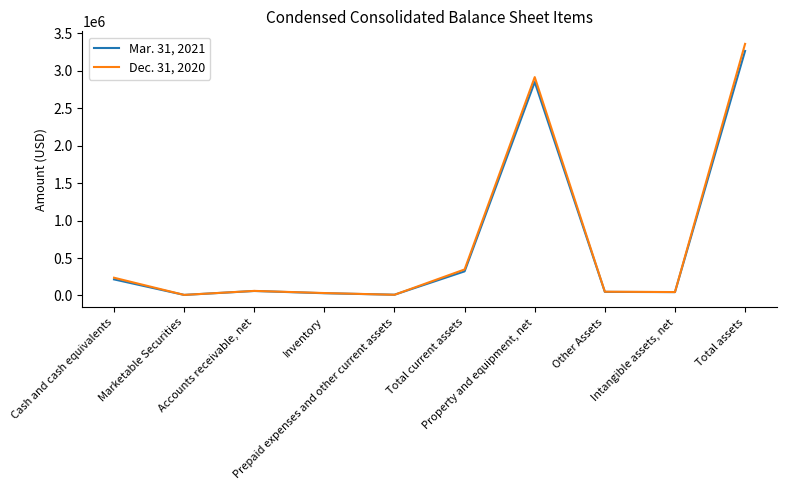

What is the difference between the maximum and minimum values in the Dec. 31, 2020 series?

3353401